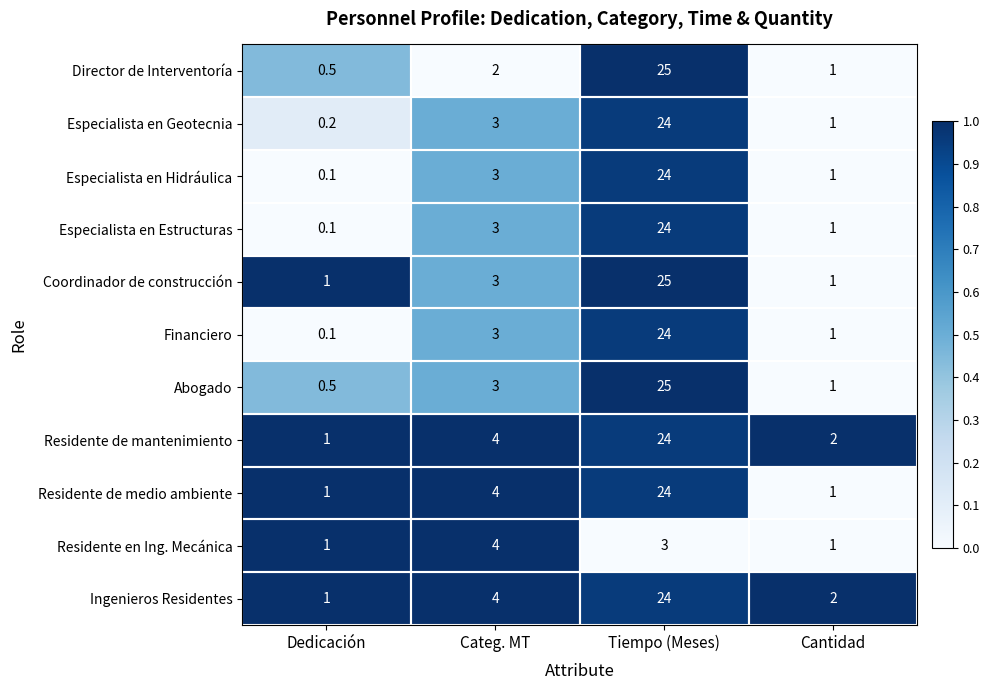

At how many categories does at least one series exceed 0?

4